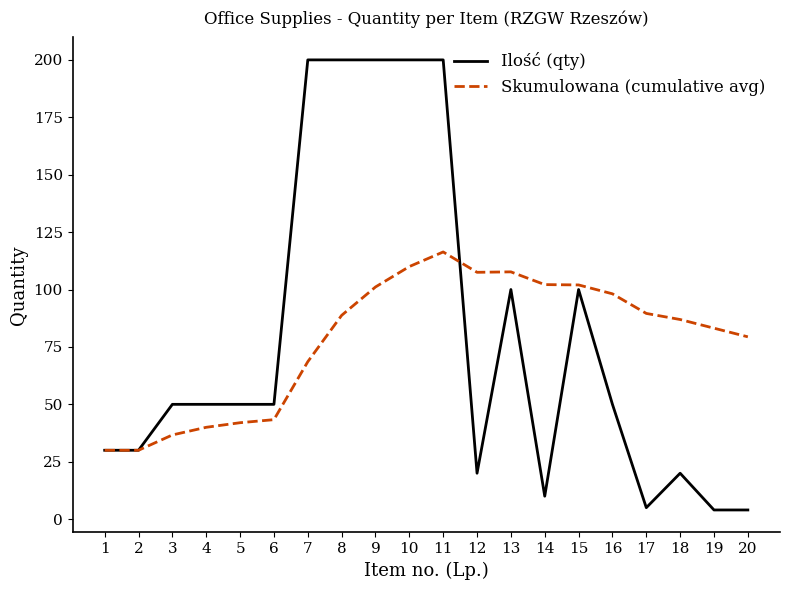

Rank the series at 18 from lowest to highest value.

Ilość (qty), Skumulowana (cumulative avg)